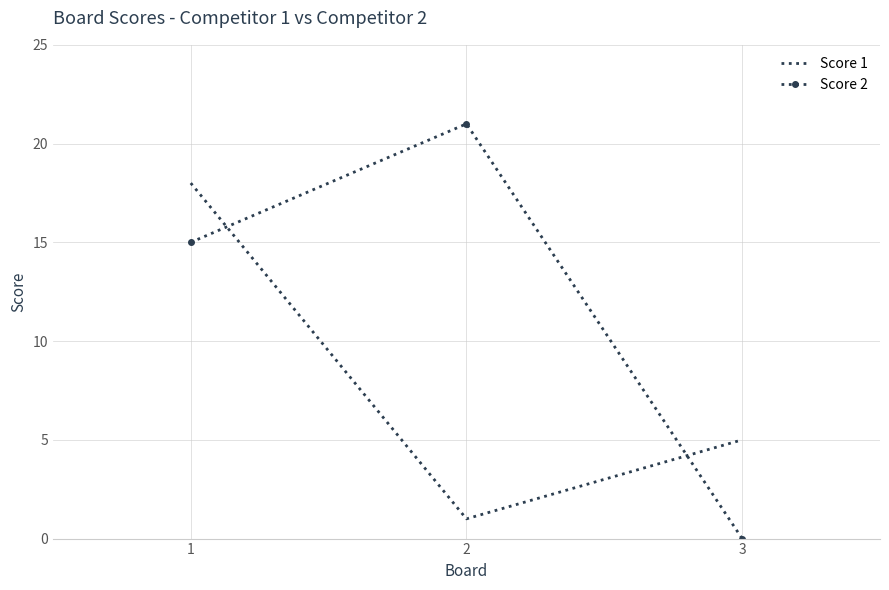

At 2, list the series in order from smallest to largest.

Score 1, Score 2